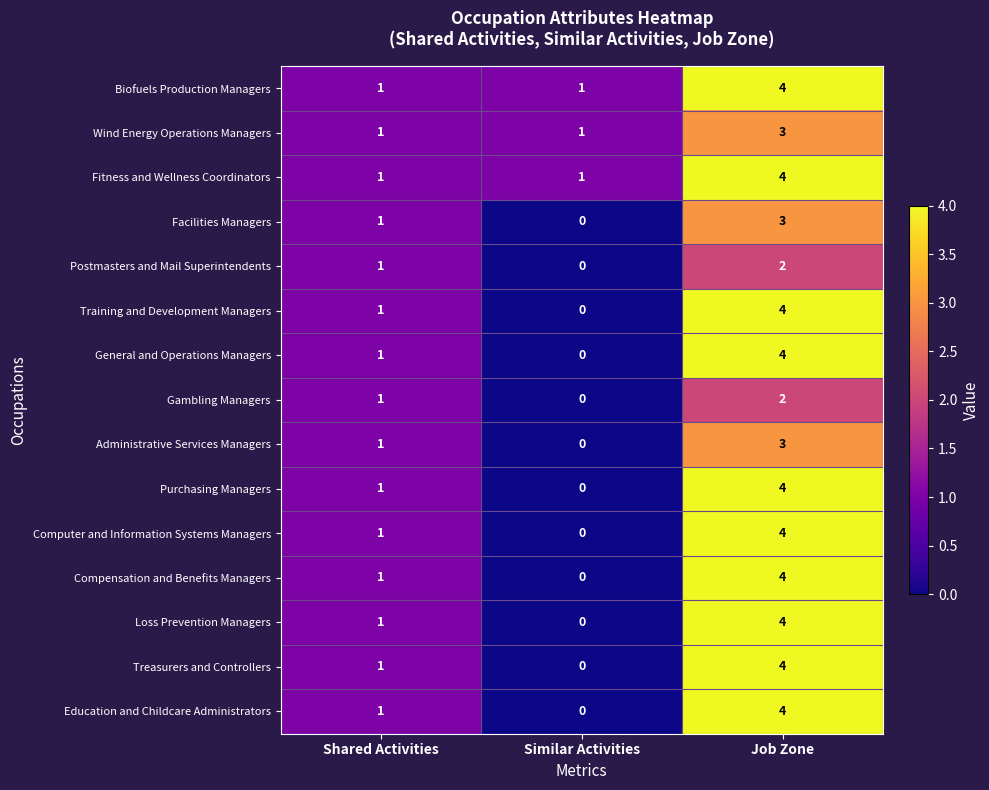

What is the difference between the Education and Childcare Administrators values at Job Zone and Shared Activities?

3